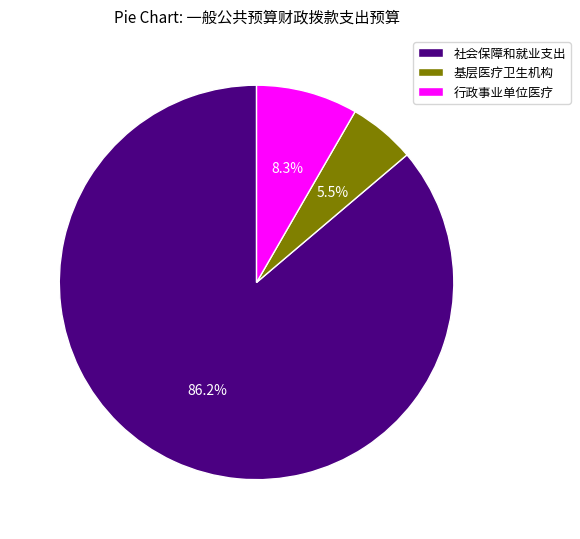

To the nearest percent, what is the difference between the largest and smallest slice percentages?

81%